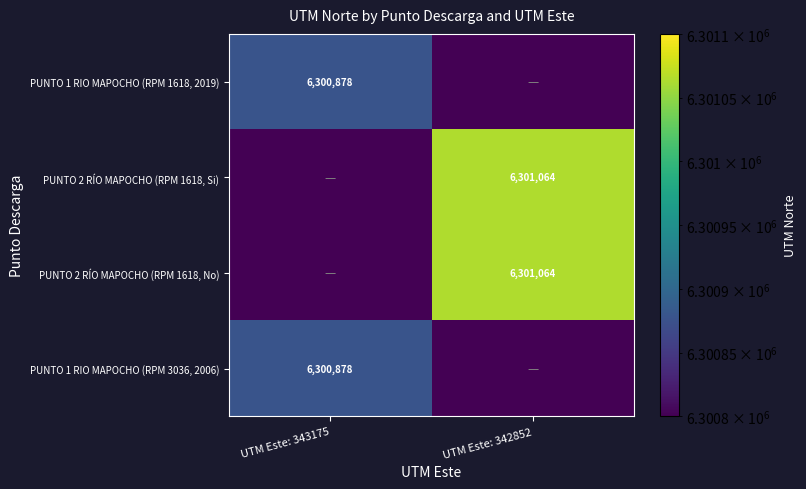

The PUNTO 2 RÍO MAPOCHO (RPM 1618, Si) series shows 6301064 at UTM Este: 342852. True or false?

True